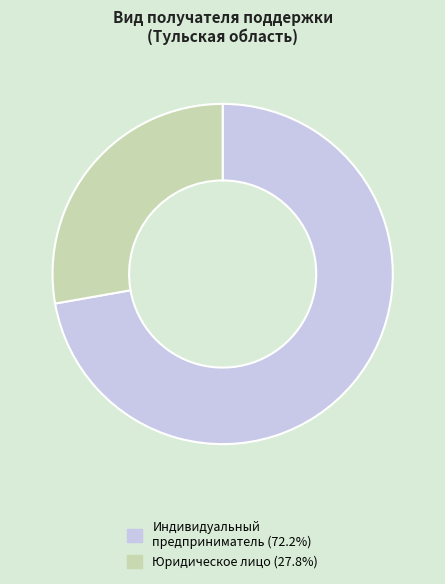

Approximately how many times larger is the value at Индивидуальный предприниматель compared to Юридическое лицо?

2.6